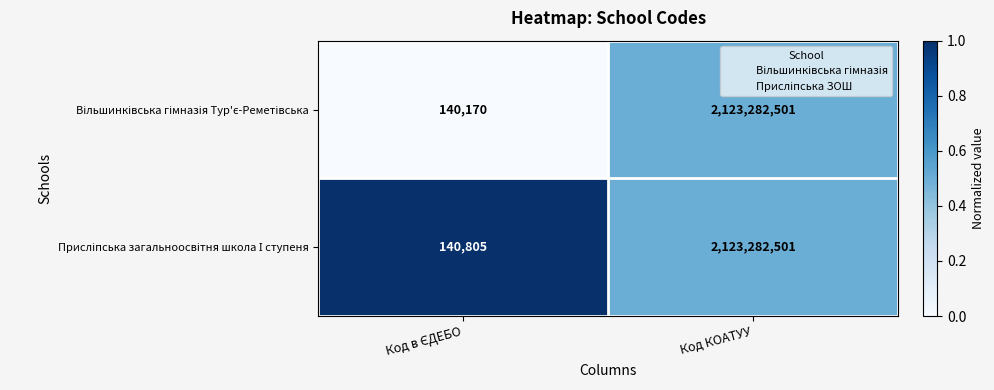

What is the total value across all series at Код КОАТУУ?

4246565002